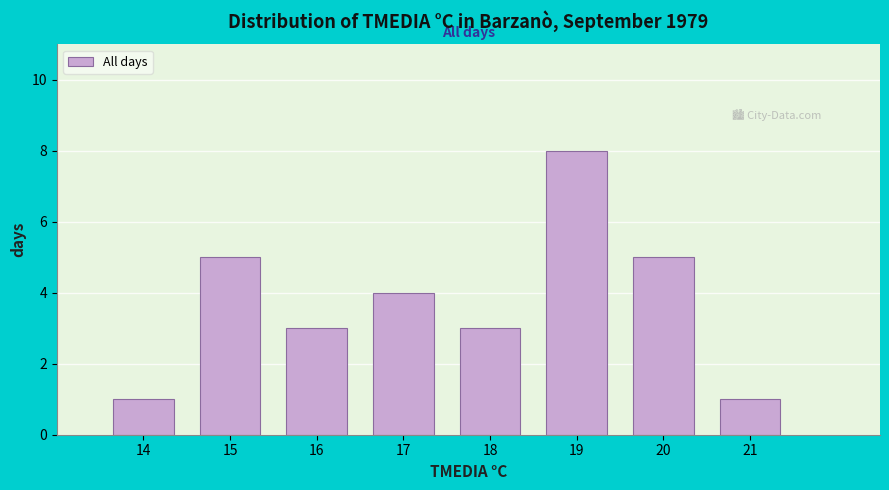

Reading left to right, transcribe this chart: for each bar, give the range it covers on the x-axis and its height. The values are not printed on the chart, so give them approximately, as read against the axis.

13.5 to 14.5: 1
14.5 to 15.5: 5
15.5 to 16.5: 3
16.5 to 17.5: 4
17.5 to 18.5: 3
18.5 to 19.5: 8
19.5 to 20.5: 5
20.5 to 21.5: 1